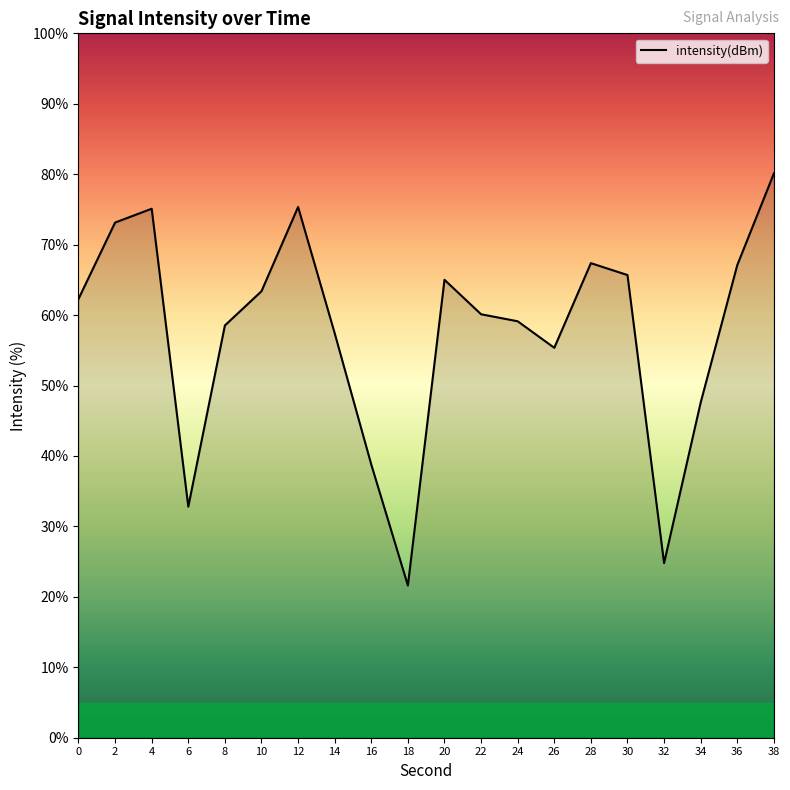

Read the value at 12.

75.3